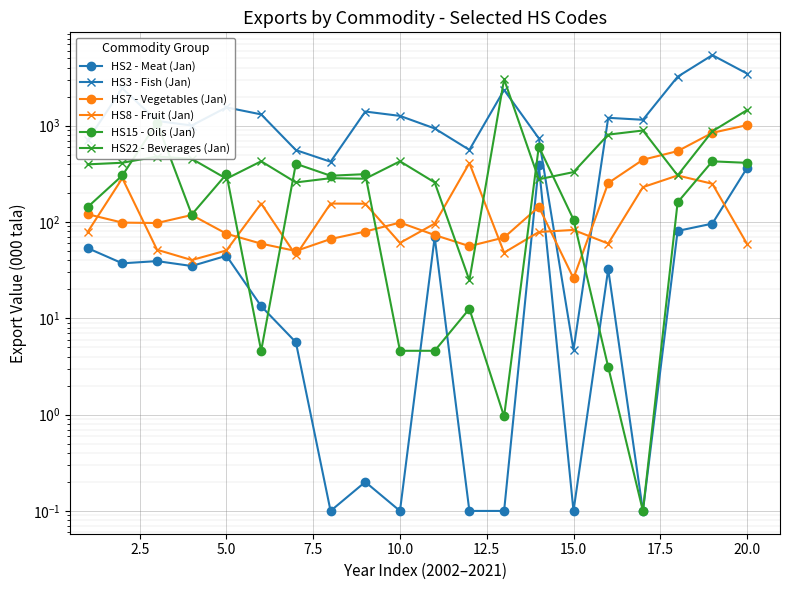

How many lines are shown in the chart?

6